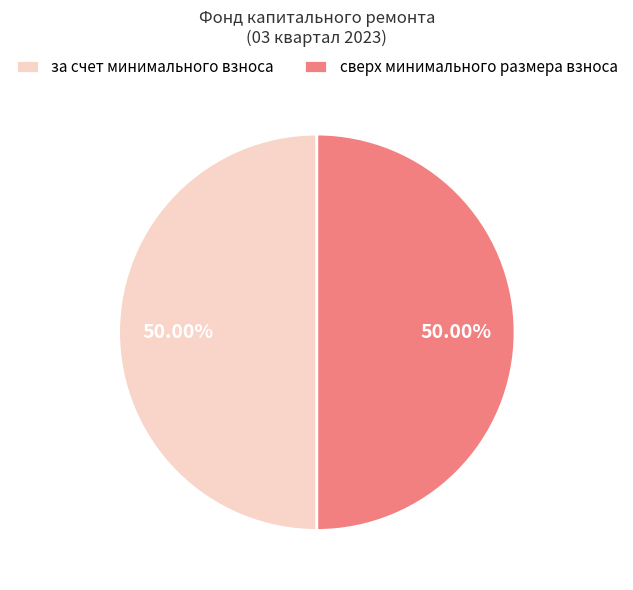

Approximately how many times larger is the value at сверх минимального размера взноса compared to за счет минимального взноса?

1.0